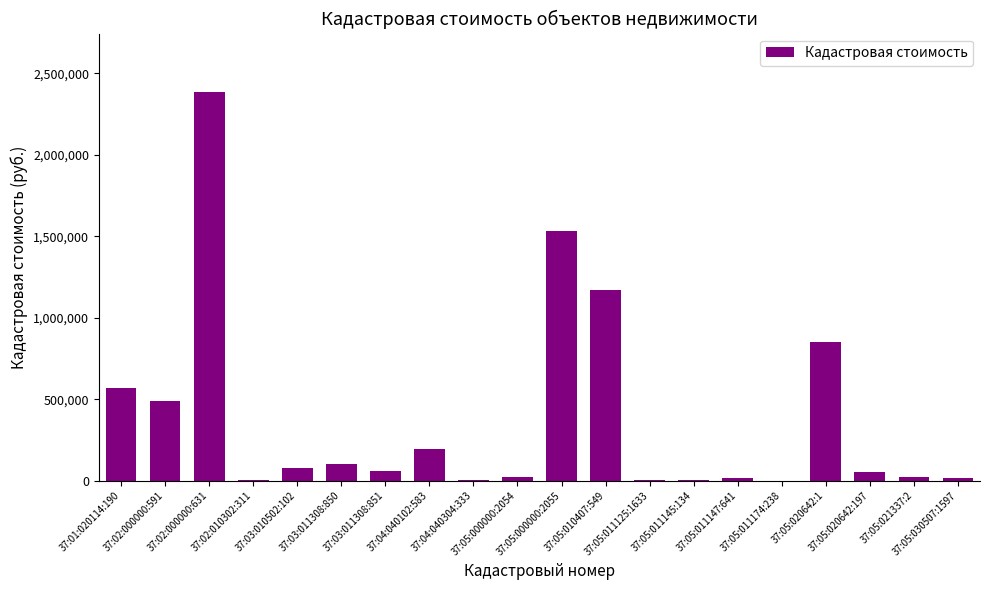

What is the sum of all values?

7577613.5